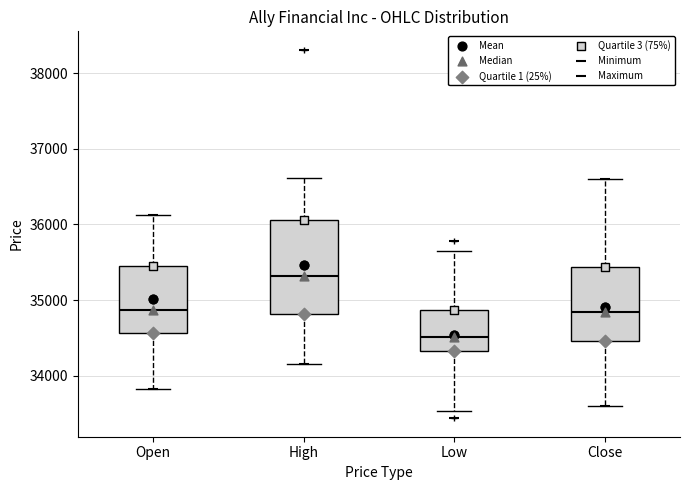

Reading left to right, transcribe this box plot: for each box, give where its median line is, the range the box spans, and where its two whiskers end, as read against the y-axis. The values are not printed on the chart, so give them approximately, as read against the axis.

Open: median 34900, box 34600 to 35400, whiskers 33800 to 36100
High: median 35300, box 34800 to 36100, whiskers 34200 to 36600
Low: median 34500, box 34300 to 34900, whiskers 33500 to 35700
Close: median 34800, box 34500 to 35400, whiskers 33600 to 36600